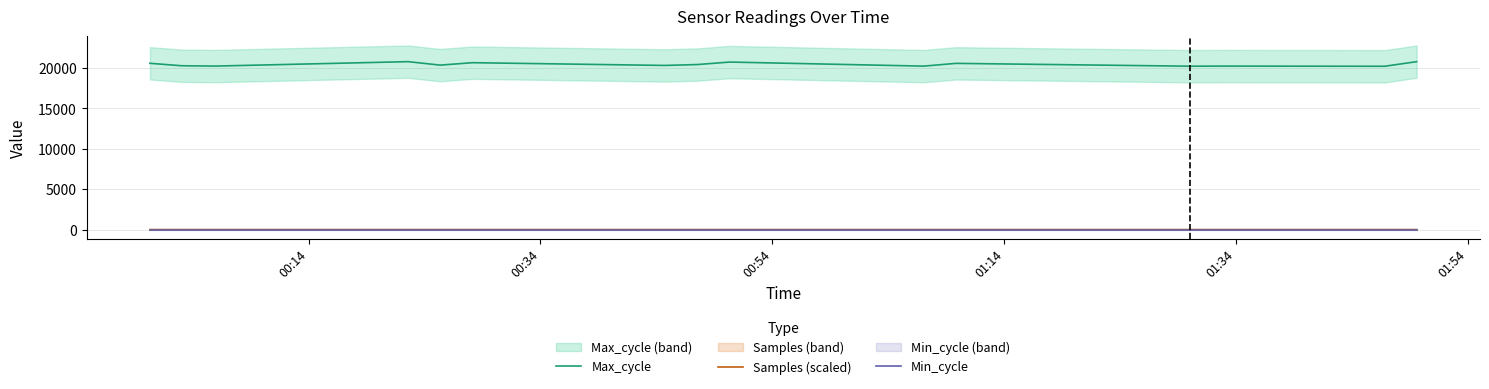

True or false: Samples (scaled) and Min_cycle cross at least once.

False